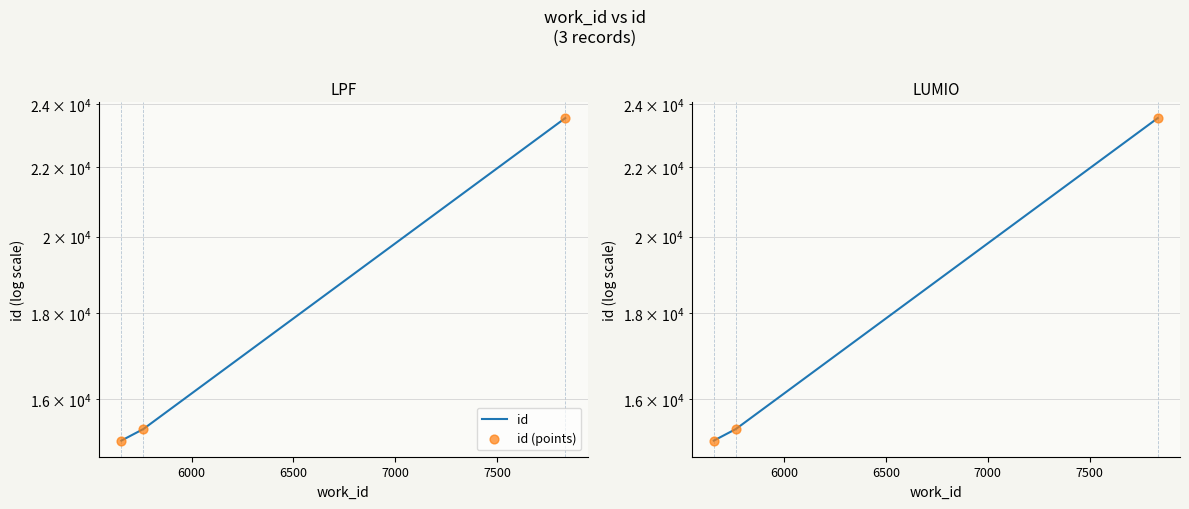

At how many categories does at least one series exceed 23052?

1